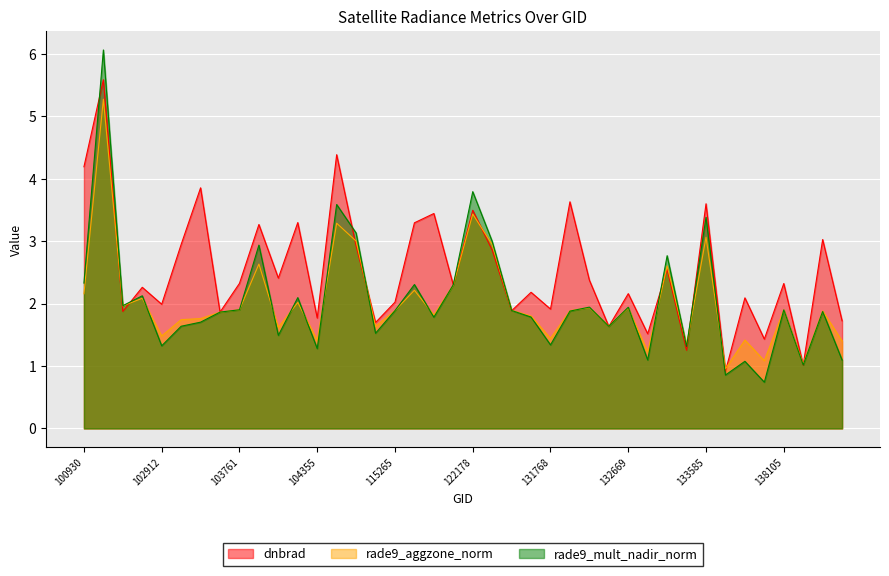

What is the smallest value displayed?

0.7